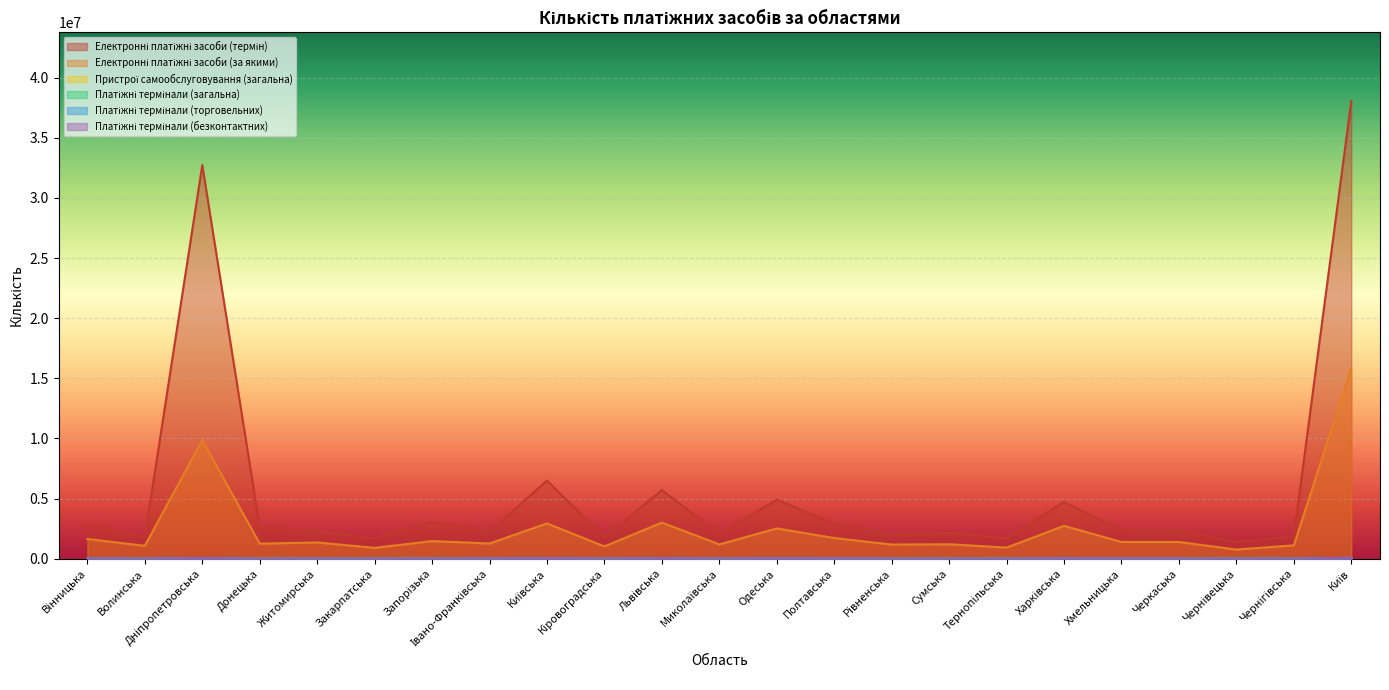

At which label is Електронні платіжні засоби (за якими) closest to 8301998?

Дніпропетровська